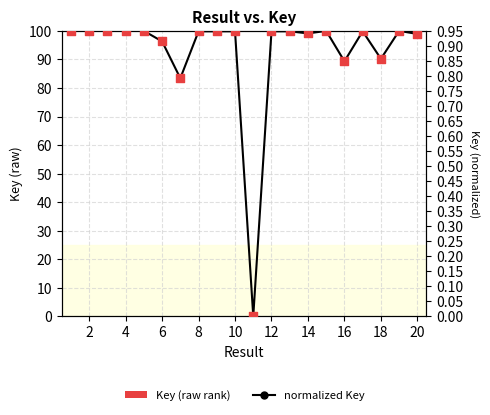

Is the value of normalized Key at 8 greater than the value of Key (raw rank) at 13?

Yes